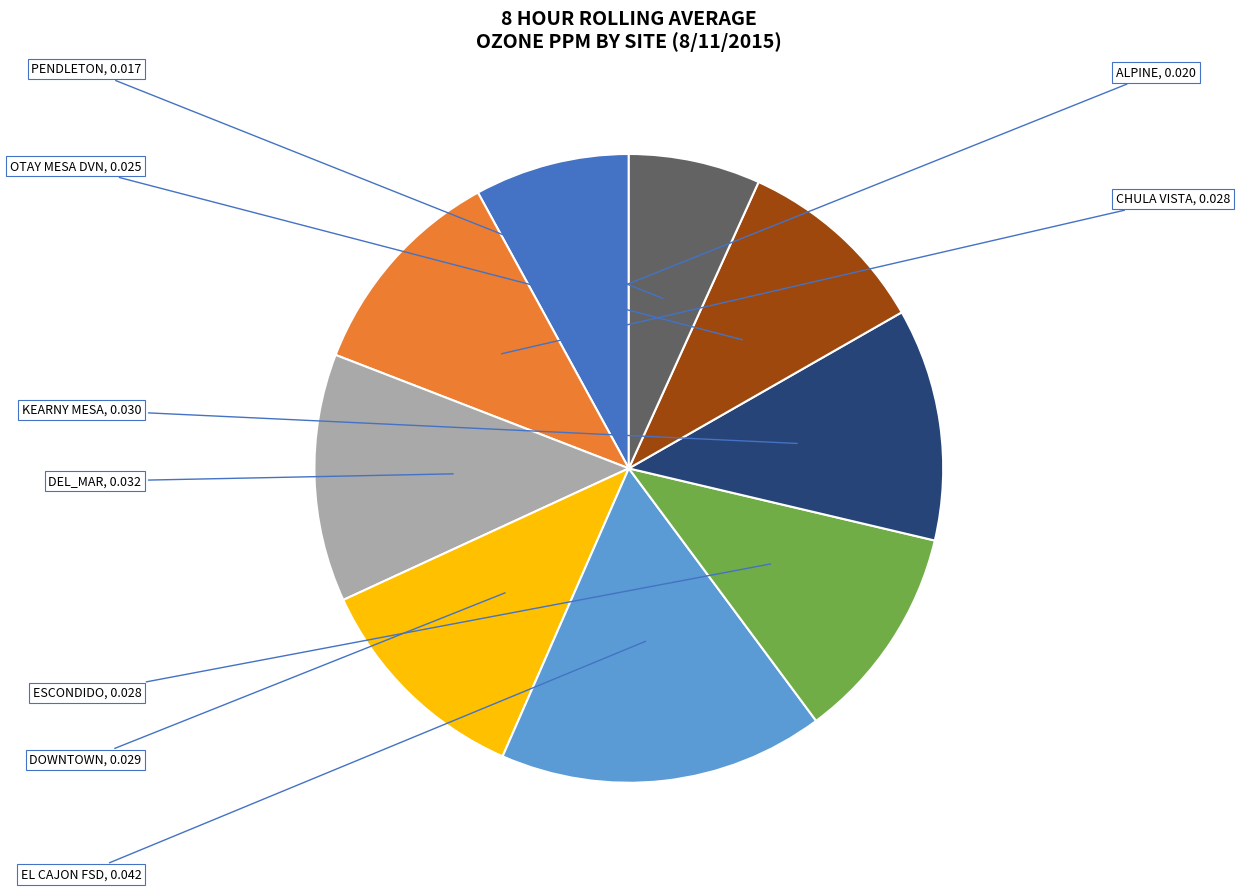

Is there a majority slice in this chart?

No